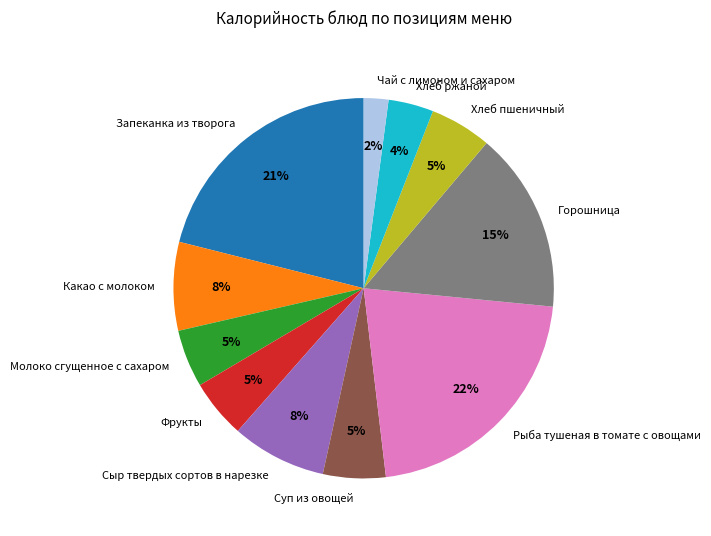

Combined, do Суп из овощей and Рыба тушеная в томате с овощами account for over 50%?

No